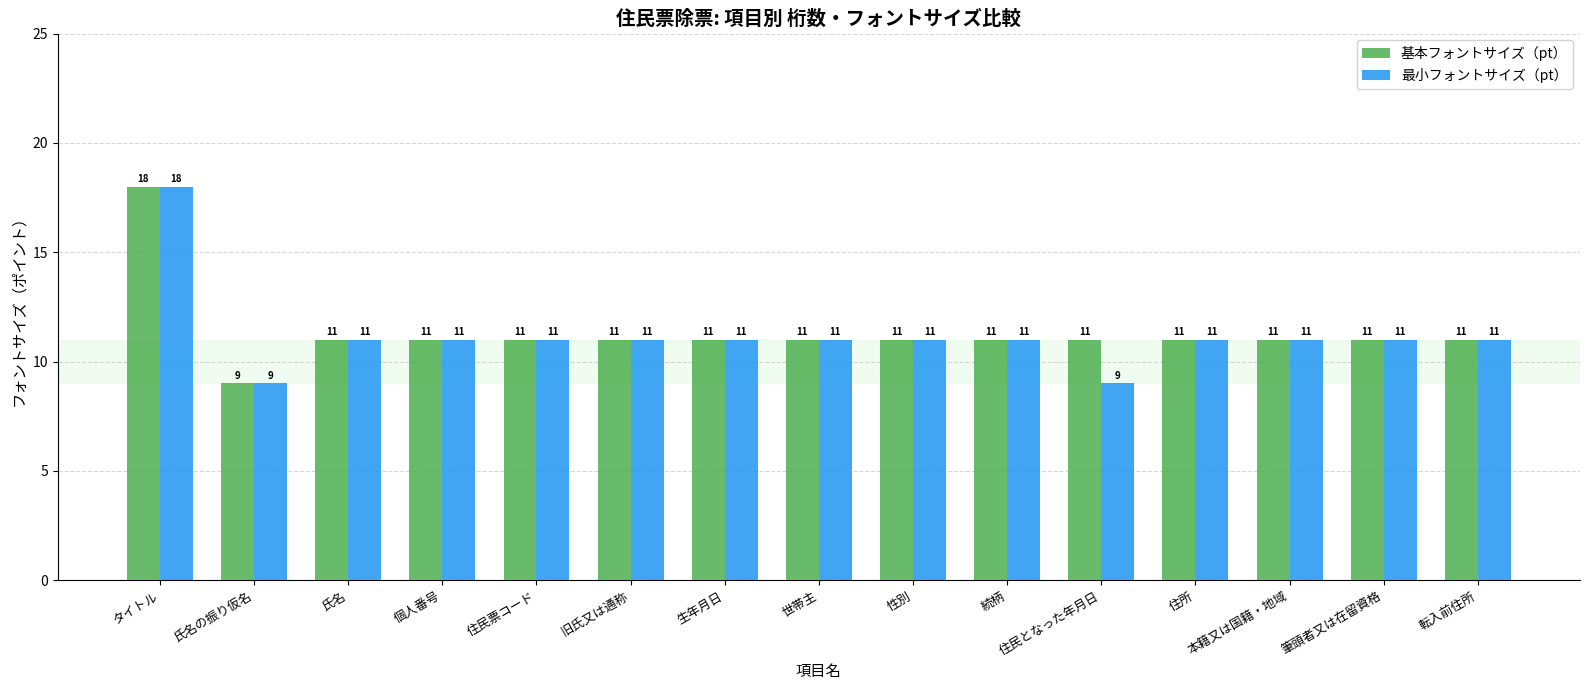

Rank the series by their average value, from highest to lowest.

基本フォントサイズ（pt）, 最小フォントサイズ（pt）